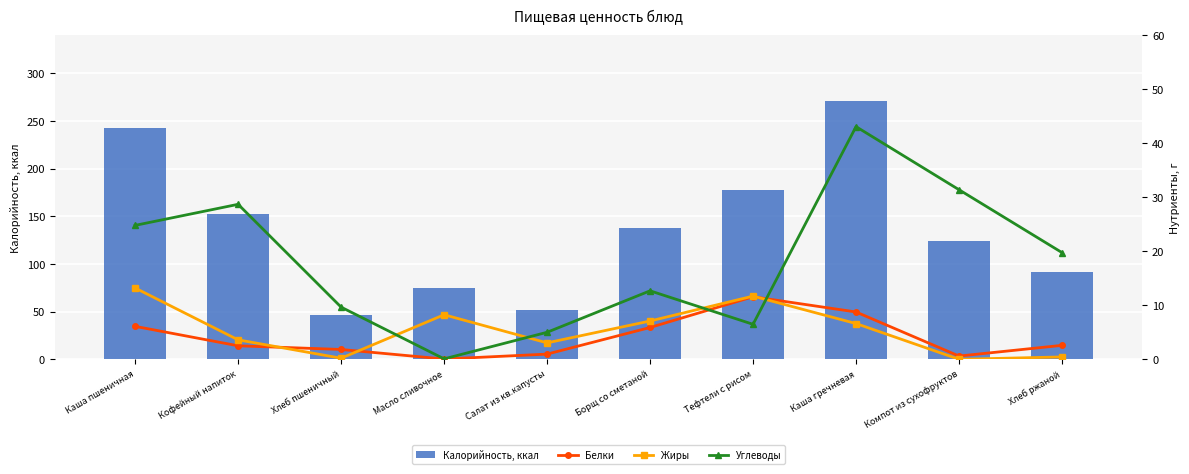

What is the difference between the highest and lowest values at Тефтели с рисом?

171.0